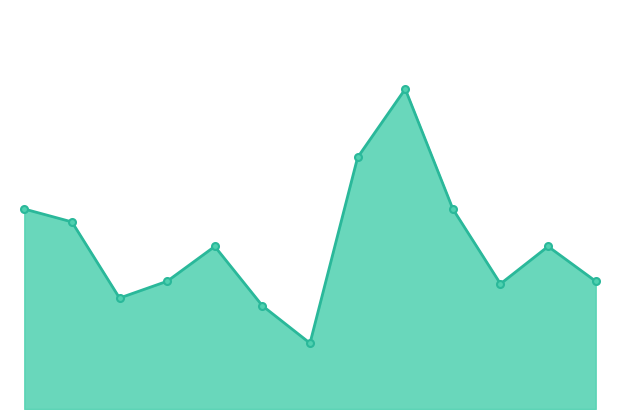

What is the minimum value shown in the chart?

51